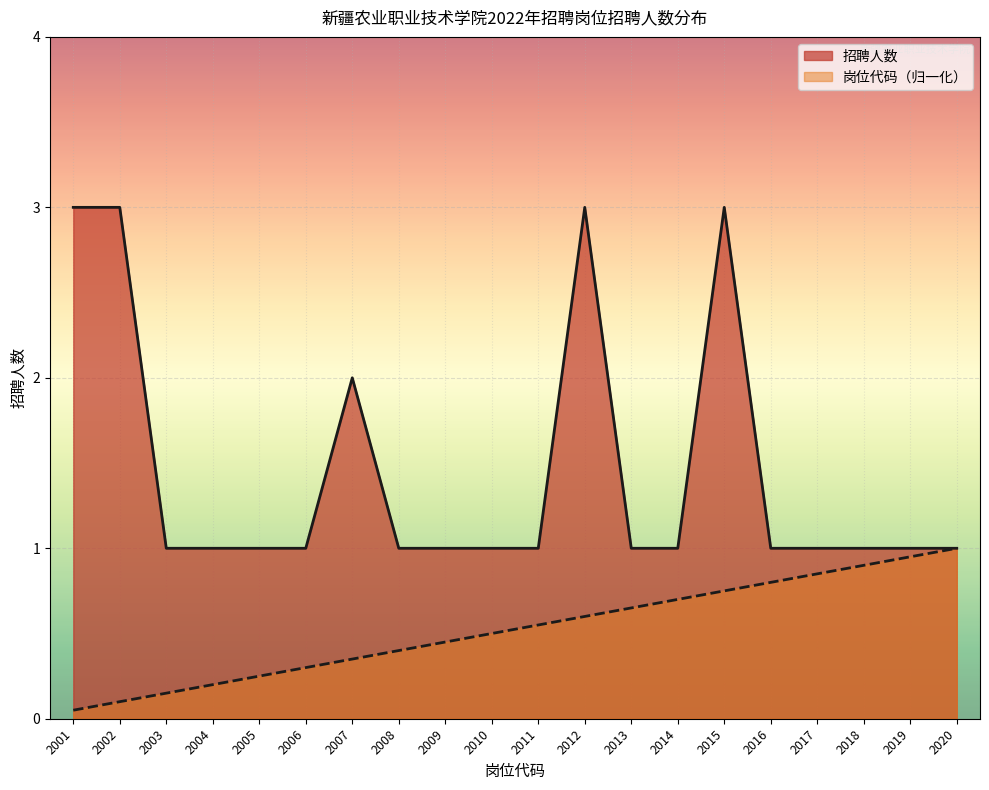

Reading left to right, list all the values displayed in this chart.

招聘人数: 2001=3.0	2002=3.0	2003=1.0	2004=1.0	2005=1.0	2006=1.0	2007=2.0	2008=1.0	2009=1.0	2010=1.0	2011=1.0	2012=3.0	2013=1.0	2014=1.0	2015=3.0	2016=1.0	2017=1.0	2018=1.0	2019=1.0	2020=1.0
岗位代码: 2001=0.1	2002=0.1	2003=0.1	2004=0.2	2005=0.2	2006=0.3	2007=0.3	2008=0.4	2009=0.5	2010=0.5	2011=0.6	2012=0.6	2013=0.7	2014=0.7	2015=0.8	2016=0.8	2017=0.8	2018=0.9	2019=0.9	2020=1.0